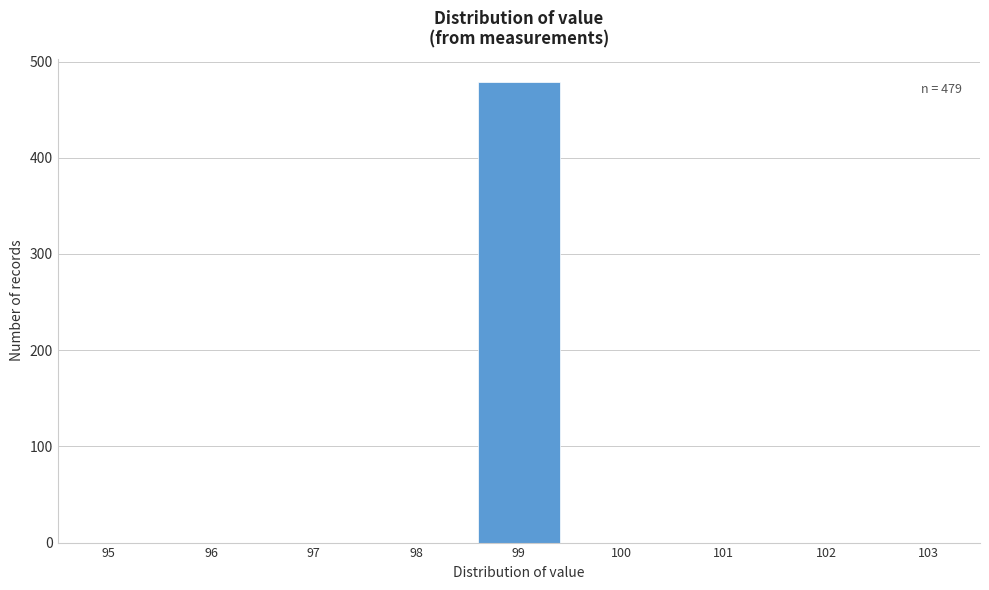

Reading left to right, list all the values displayed in this chart.

95=0	96=0	97=0	98=0	99=479	100=0	101=0	102=0	103=0